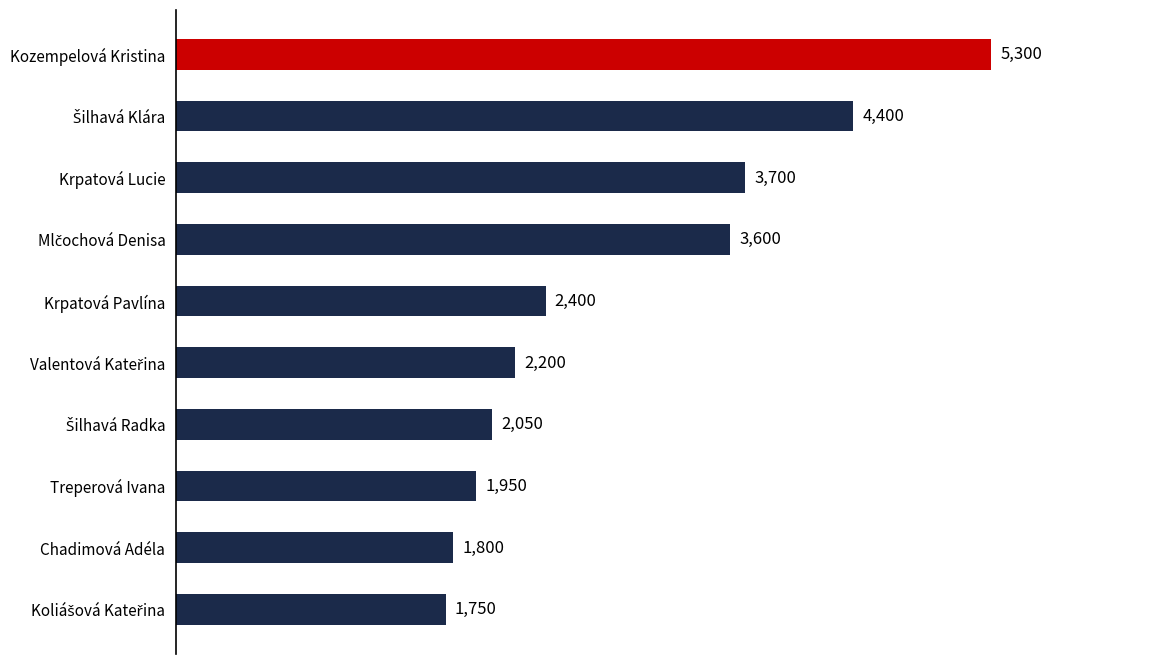

Between Kozempelová Kristina and Krpatová Pavlína, which is larger?

Kozempelová Kristina